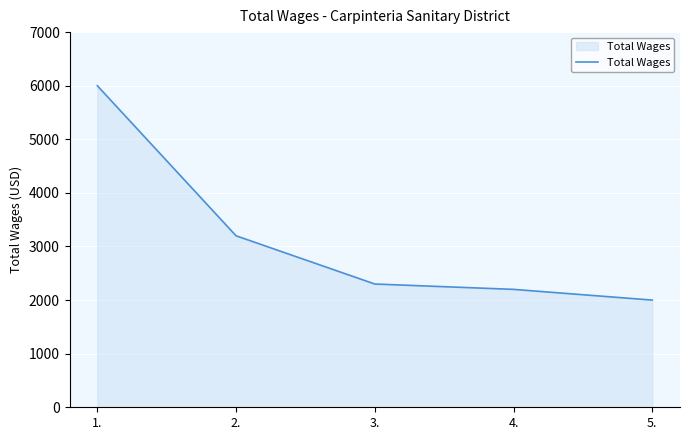

Count the number of data series in this chart.

1